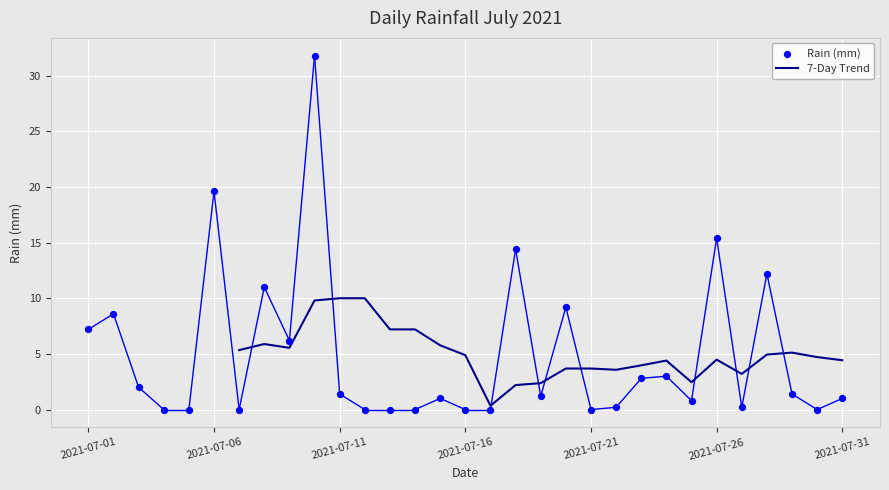

Which has a higher value, 2021-07-08 or 2021-07-02?

2021-07-08